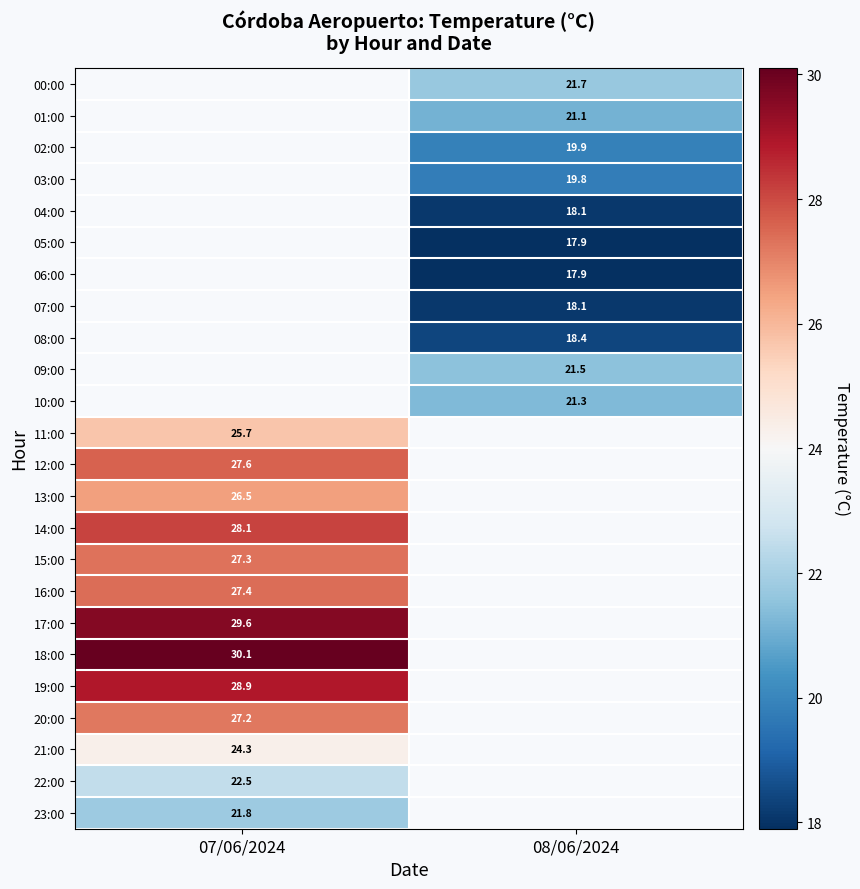

The value of 10:00 at 08/06/2024 is 8.0. True or false?

False